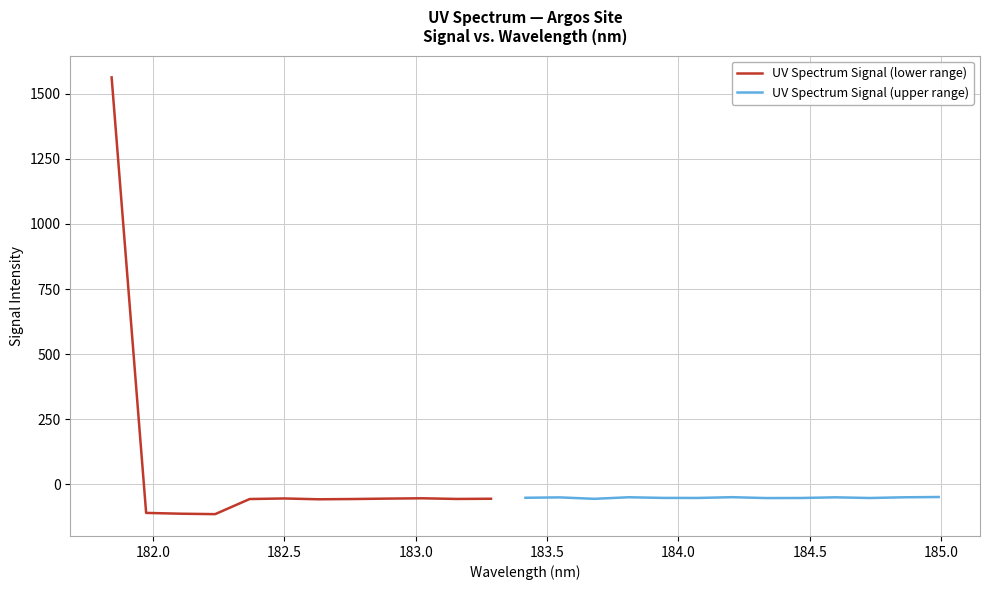

Reading right to left, what are all the values shown in this chart?

24=-48.8	23=-49.9	22=-52.6	21=-50.0	20=-52.6	19=-52.9	18=-49.5	17=-52.4	16=-52.3	15=-49.8	14=-55.8	13=-50.3	12=-51.7	11=-55.5	10=-56.3	9=-53.7	8=-54.9	7=-56.6	6=-57.6	5=-54.4	4=-56.6	3=-114.6	2=-113.0	1=-109.8	0=1562.8